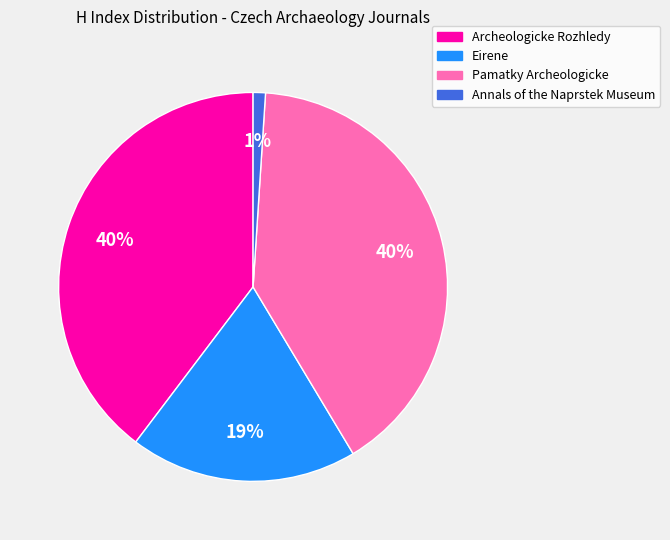

True or false: Archeologicke Rozhledy accounts for 40% of the total.

True